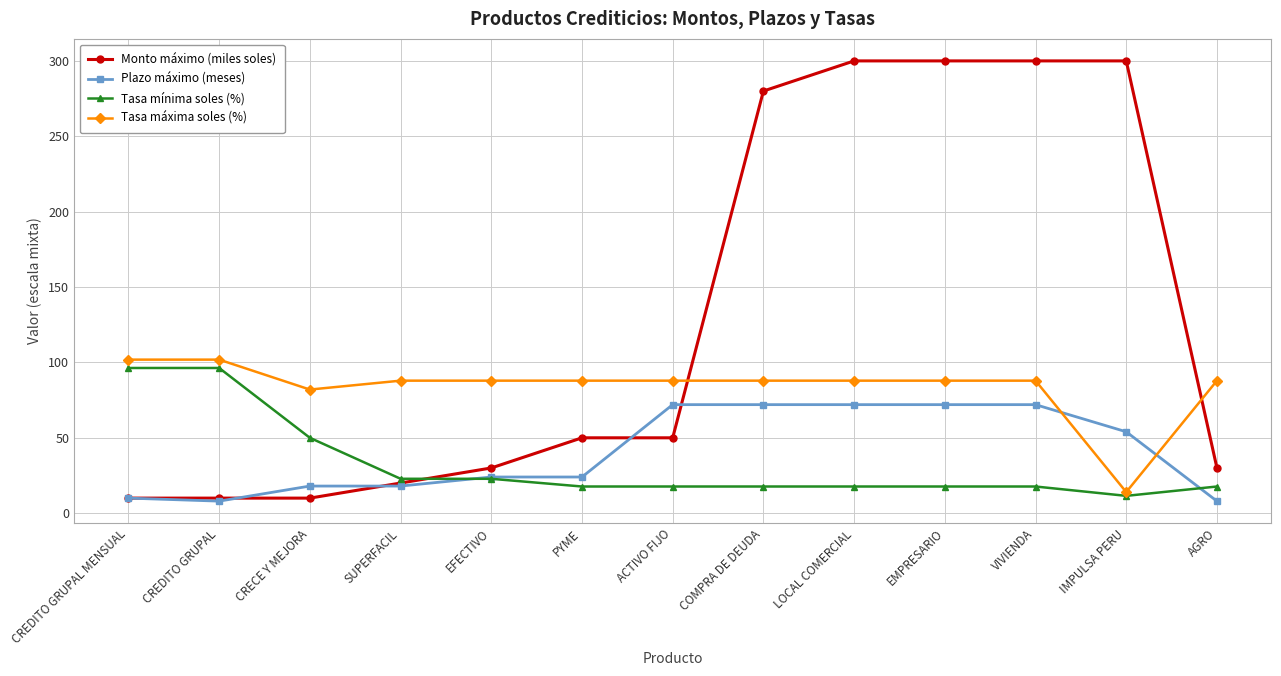

Between CRECE Y MEJORA and COMPRA DE DEUDA, which series saw the biggest shift?

Monto máximo (miles soles)